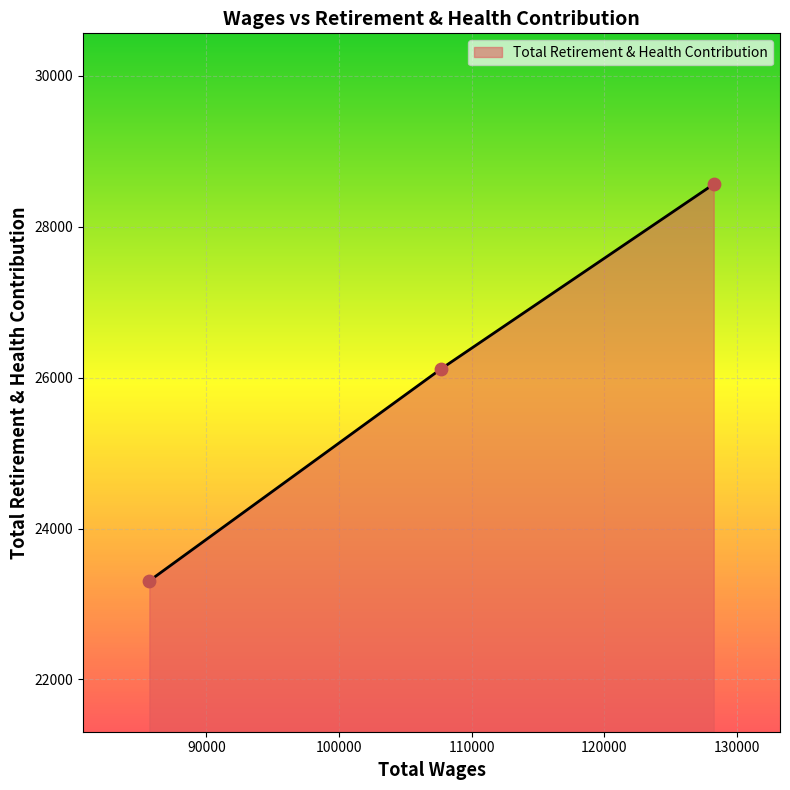

Between 85709.0 and 107671.0, which is larger?

107671.0